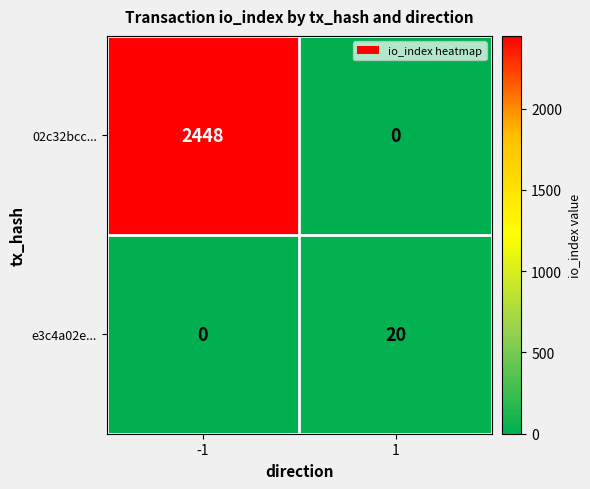

What is the average value of the 02c32bcc... series?

1224